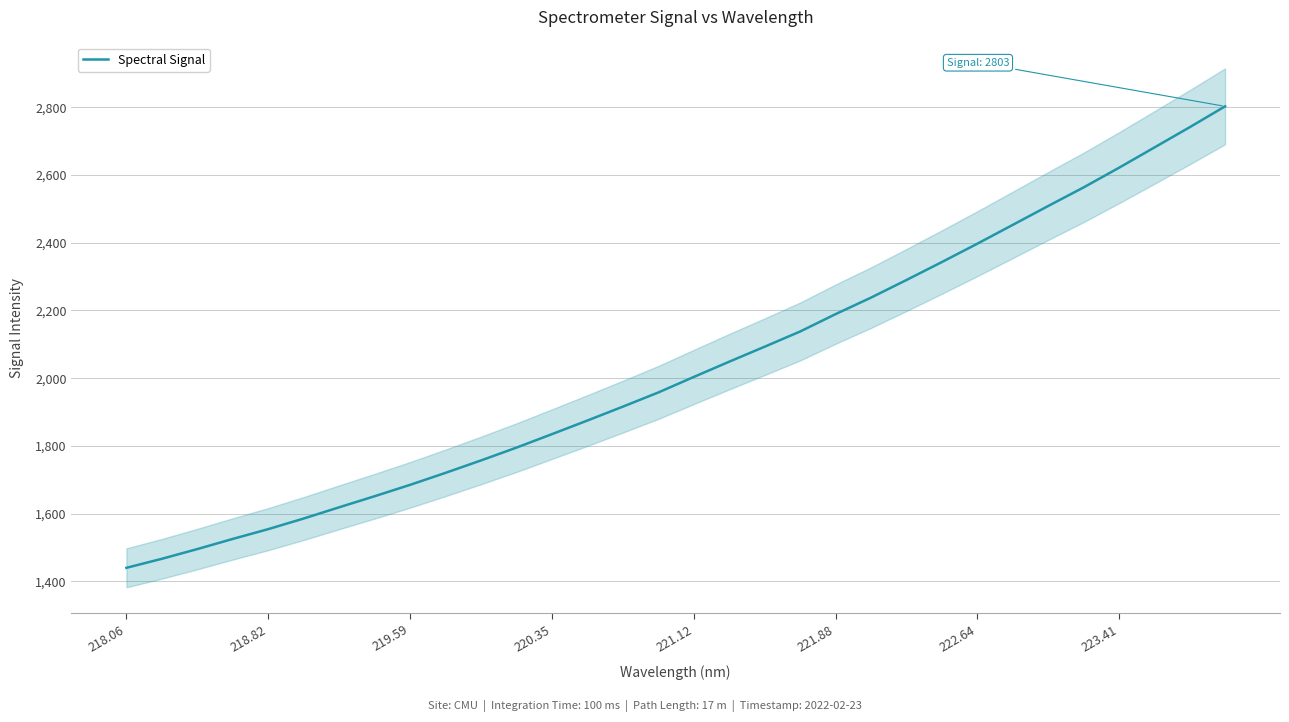

True or false: Spectral Signal has a value of 1439.8 at 218.06.

True